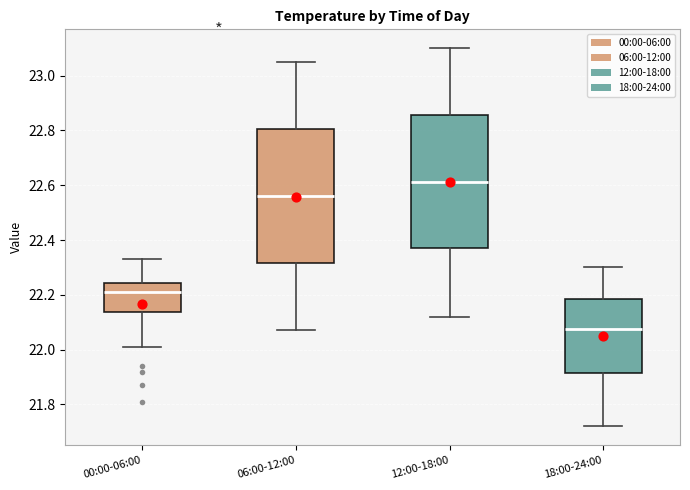

Which box has the lowest median line?

18:00-24:00